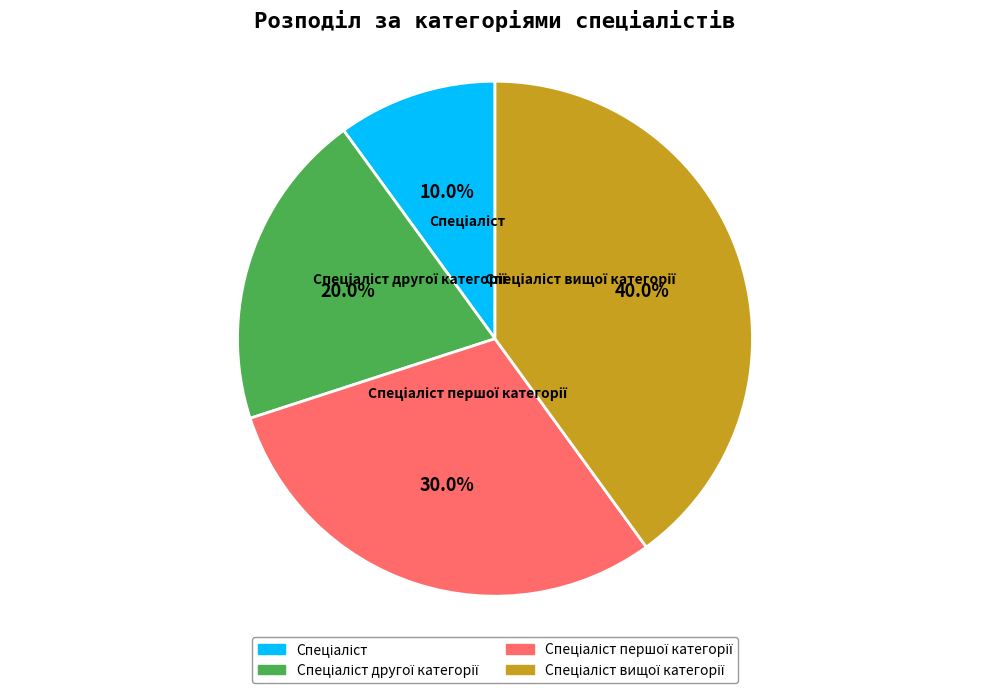

To the nearest percent, what is the average slice percentage?

25%